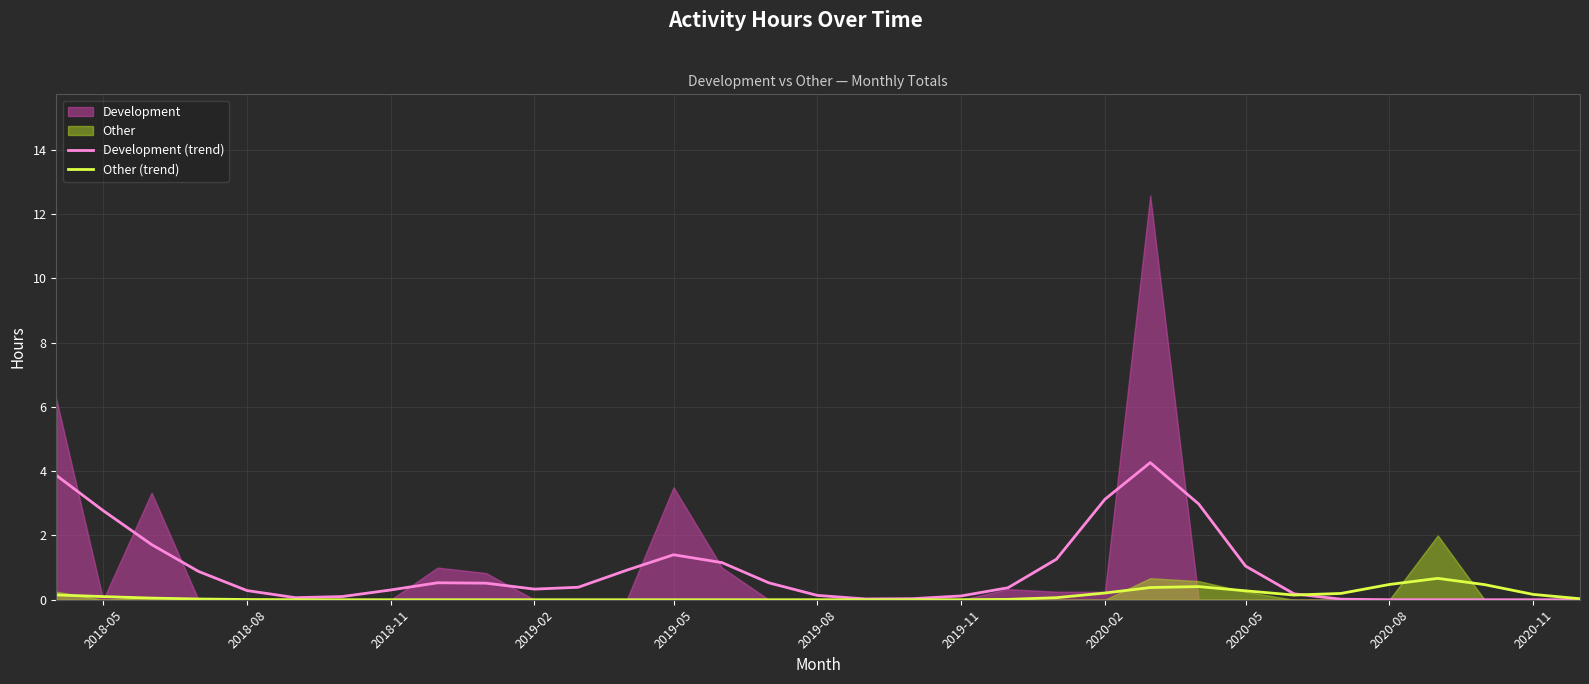

True or false: Development (trend) has a value of 2.8 at 2018-05.

True